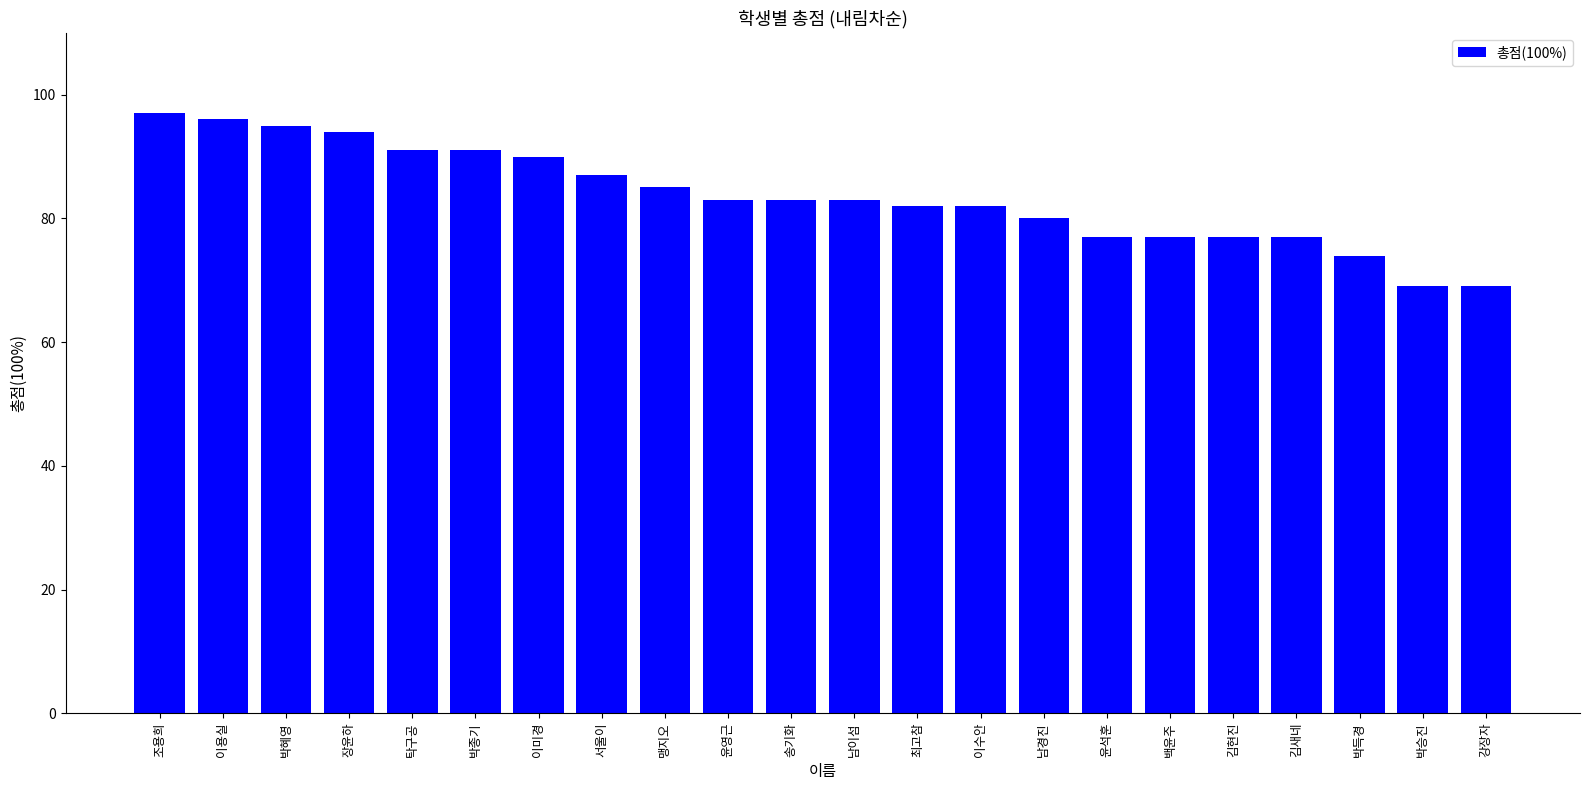

What is the change in value from 서울이 to 윤석훈?

-10